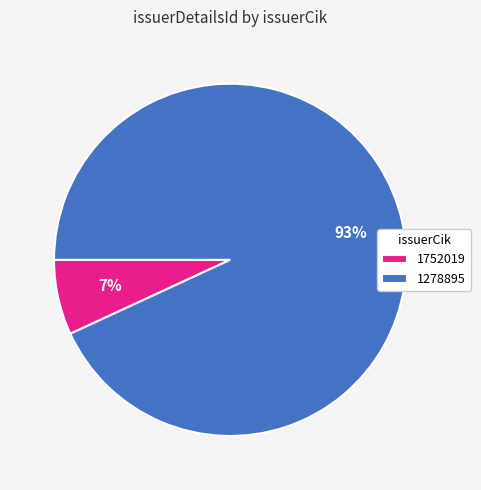

What percentage is the 1752019 slice, to the nearest percent?

7%